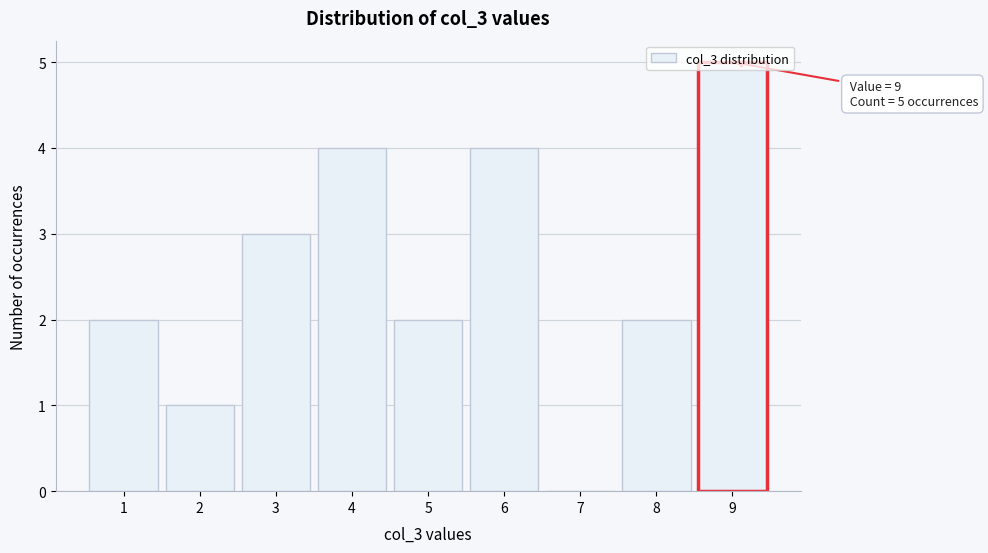

Which range on the x-axis has the tallest bar?

8.5 to 9.5